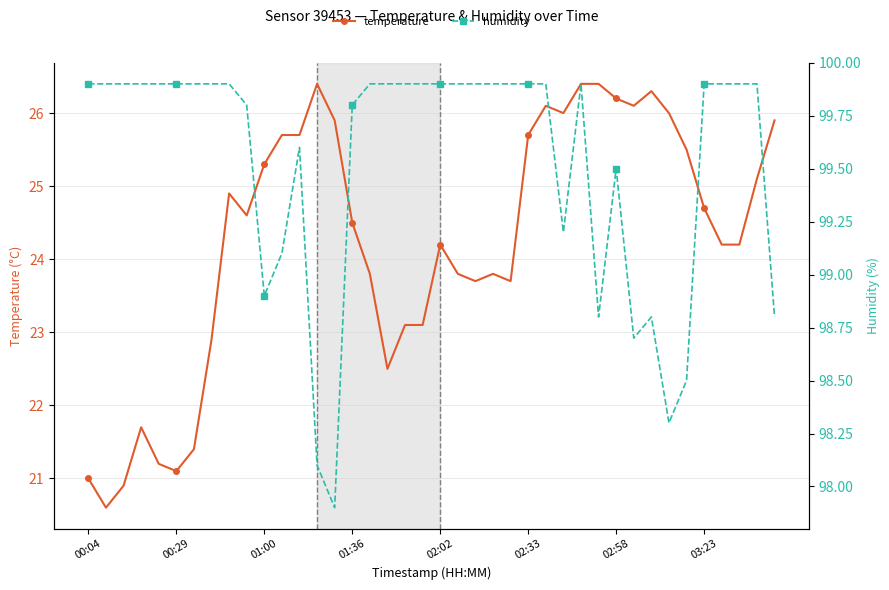

What is the lowest value of the humidity series?

97.9